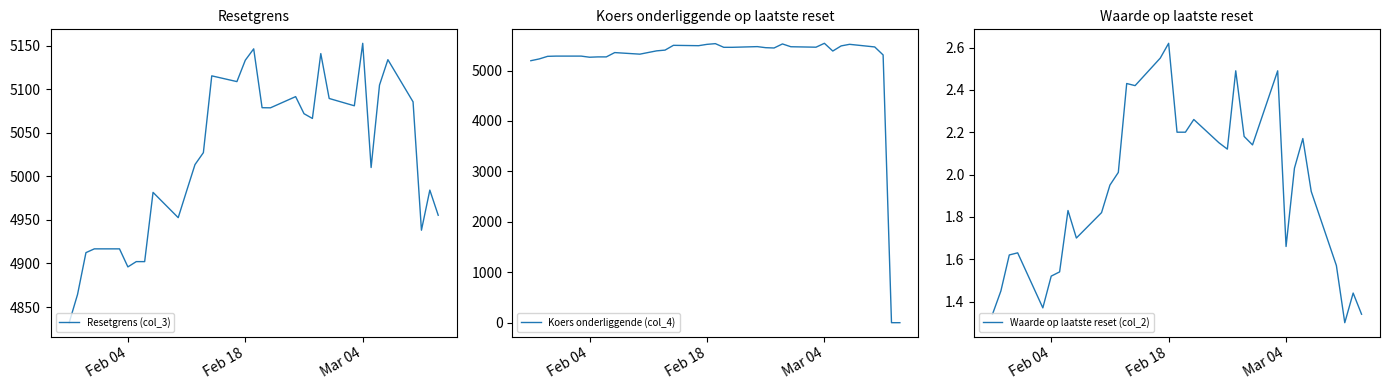

The Resetgrens (col_3) series shows 6760.4 at Feb 18. True or false?

False